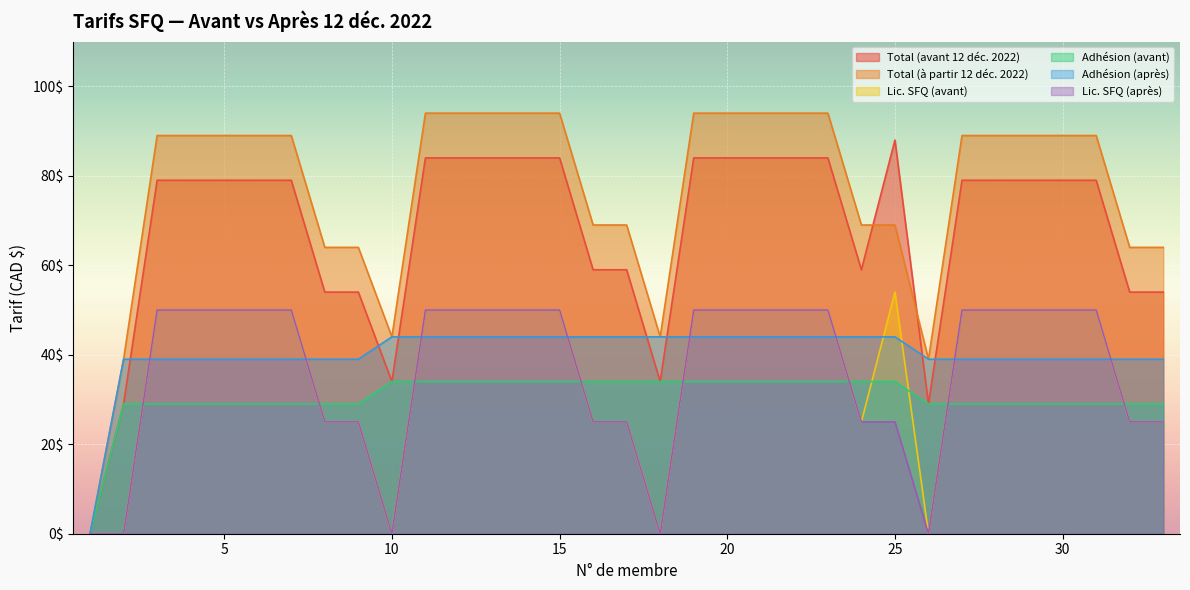

Rank the series at 19 from lowest to highest value.

Adhésion (avant), Adhésion (après), Lic. SFQ (avant), Lic. SFQ (après), Total (avant 12 déc. 2022), Total (à partir 12 déc. 2022)